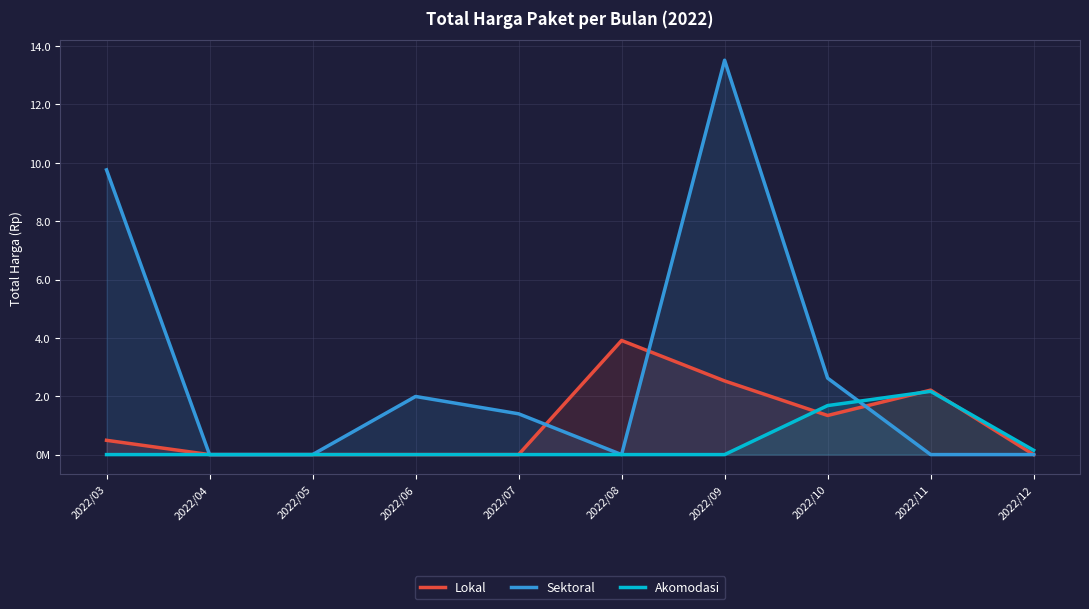

What is the difference between the Akomodasi values at 2022/03 and 2022/11?

216720000